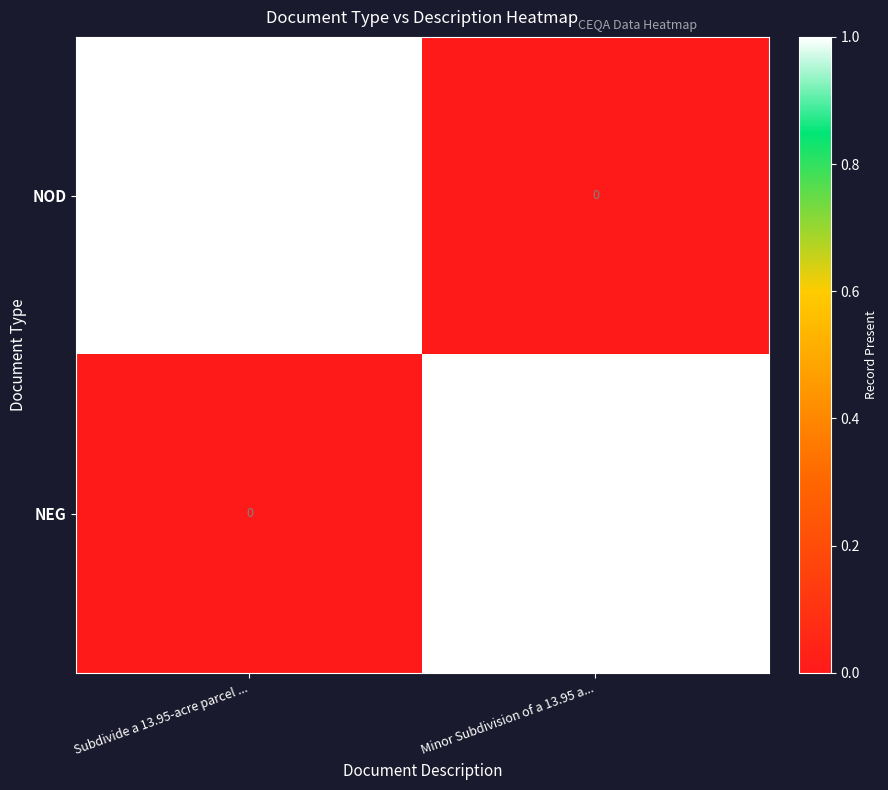

At which label does NOD reach its minimum?

Minor Subdivision of a 13.95 a...